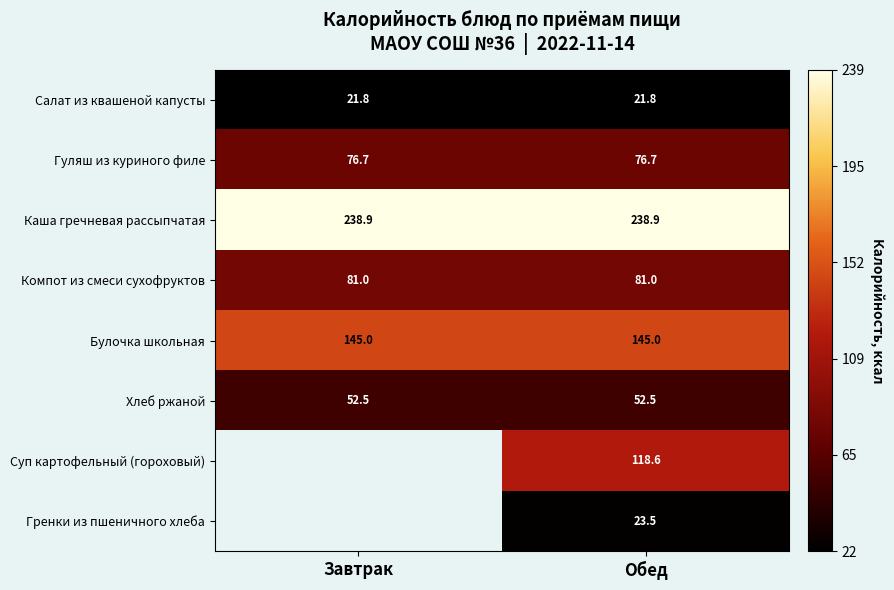

Is it true that Салат из квашеной капусты equals 21.8 at Завтрак?

True